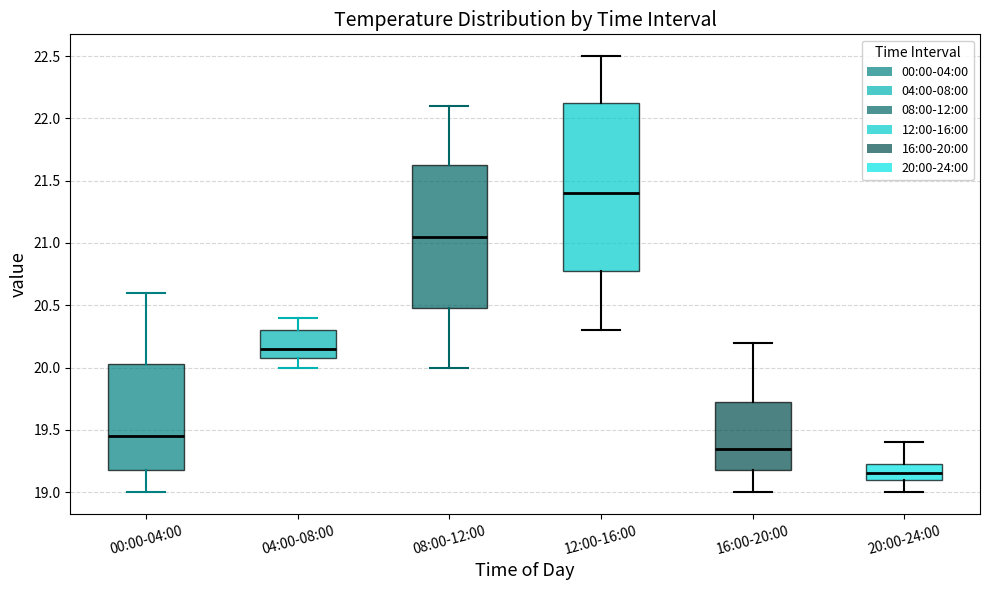

Reading left to right, read every box against the y-axis: the position of its median line, the range the box covers, and the ends of its whiskers. The values are not printed on the chart, so give them approximately, as read against the axis.

00:00-04:00: median 19.45, box 19.20 to 20.05, whiskers 19.00 to 20.60
04:00-08:00: median 20.15, box 20.10 to 20.30, whiskers 20.00 to 20.40
08:00-12:00: median 21.05, box 20.50 to 21.65, whiskers 20.00 to 22.10
12:00-16:00: median 21.40, box 20.80 to 22.15, whiskers 20.30 to 22.50
16:00-20:00: median 19.35, box 19.20 to 19.75, whiskers 19.00 to 20.20
20:00-24:00: median 19.15, box 19.10 to 19.25, whiskers 19.00 to 19.40